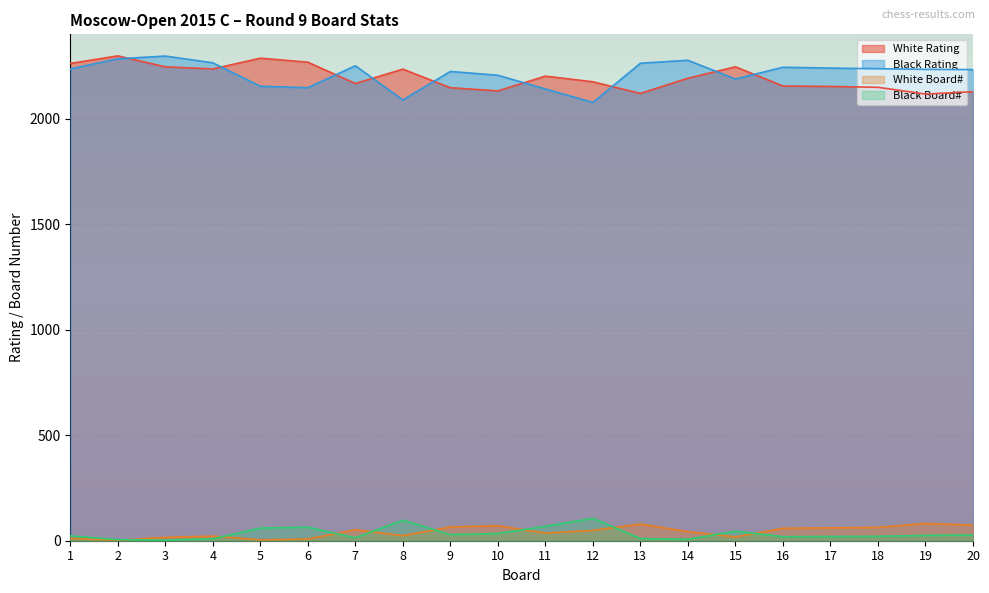

What is the difference between the White Rating values at 12 and 2?

123